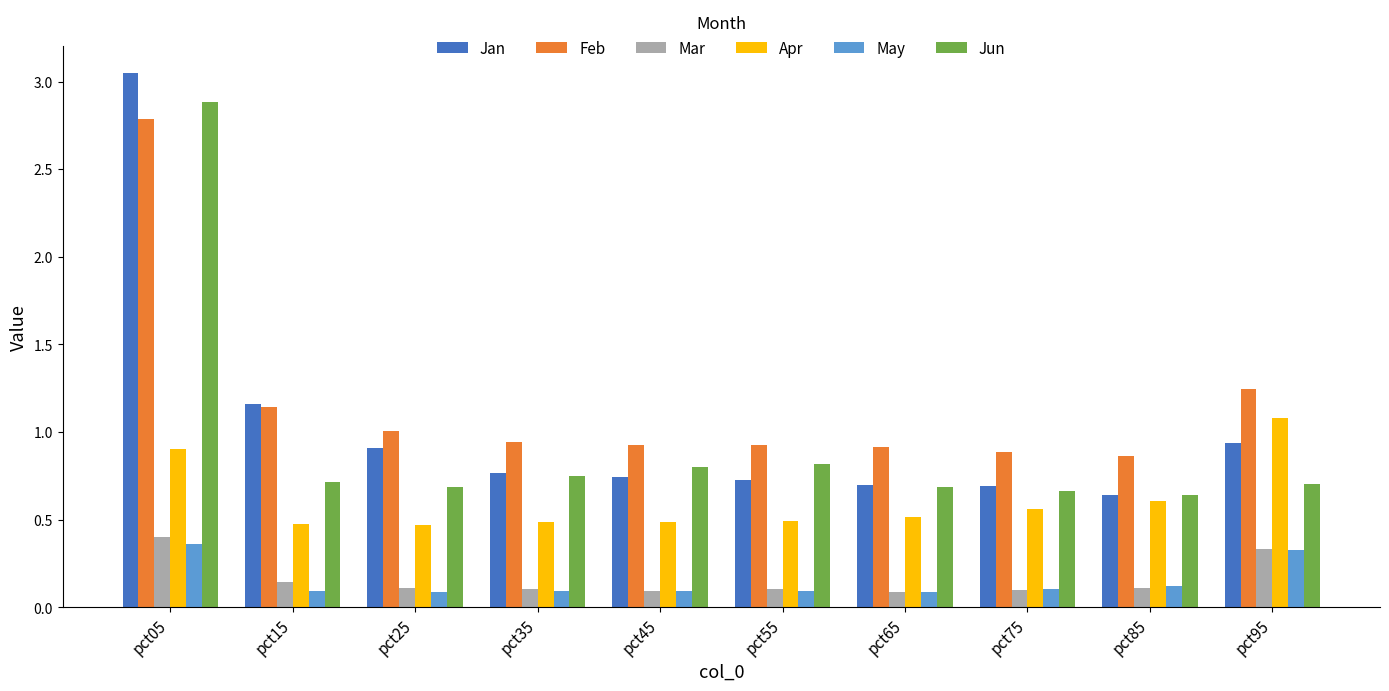

Which series has the widest spread of values?

Jan